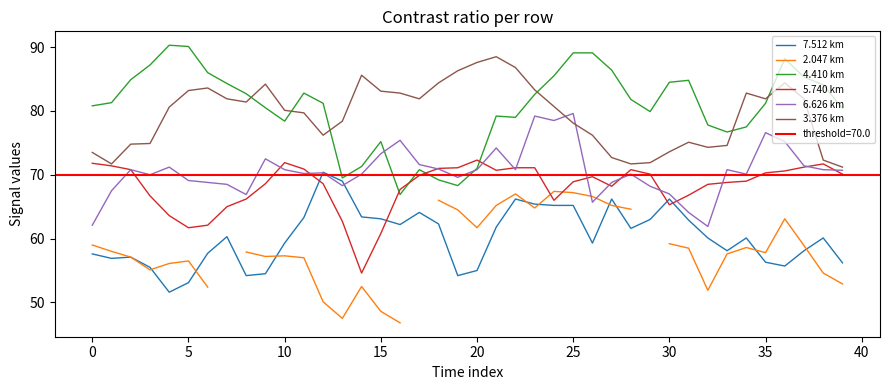

What is the difference between the maximum and minimum values in the 6.626 km series?

17.7